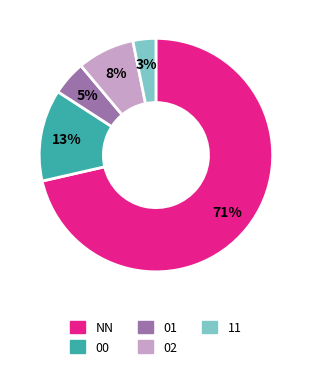

Between NN and 02, which is larger?

NN